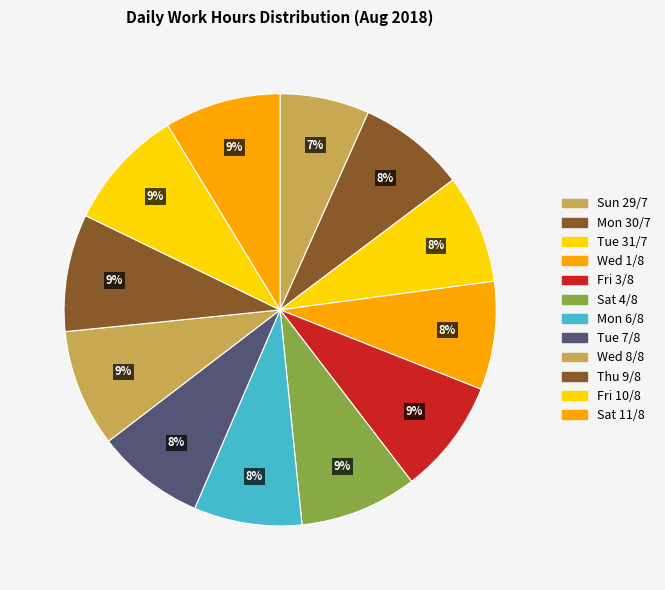

Do Sat 11/8 and Mon 30/7 together represent more than half of the pie?

No